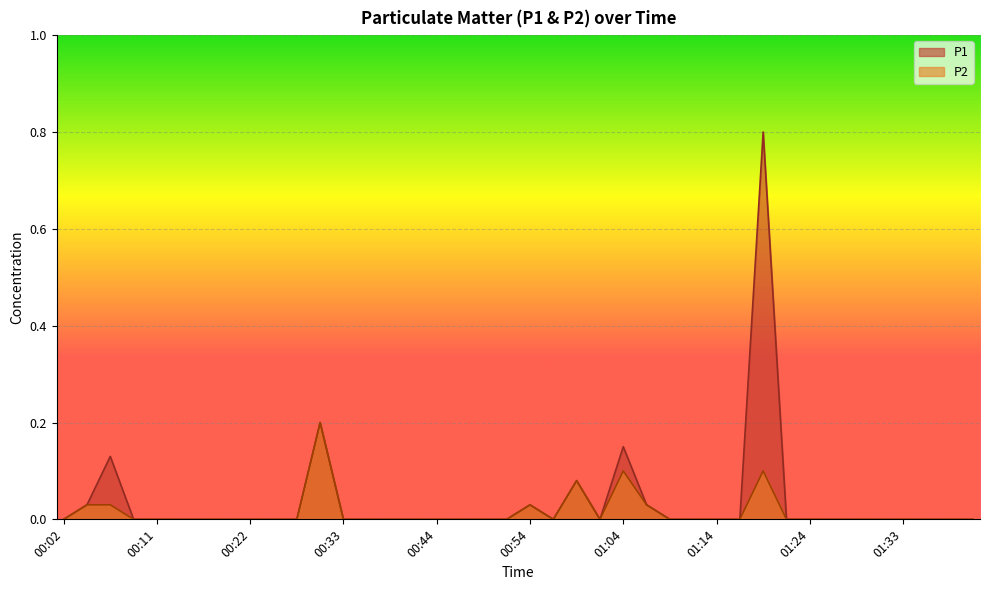

True or false: P2 and P1 cross at least once.

False